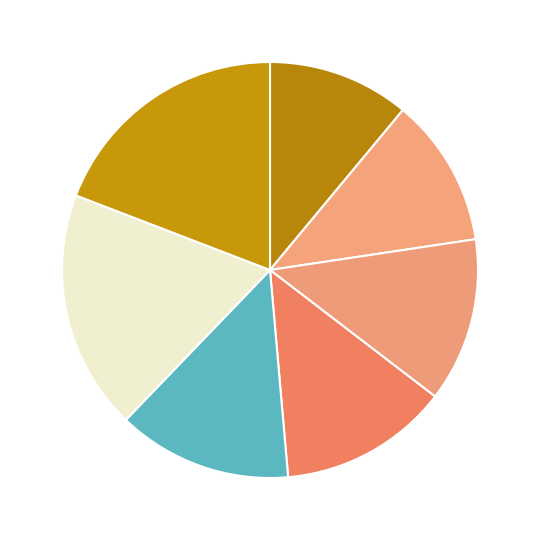

Which slice is the smallest?

2009-12-28